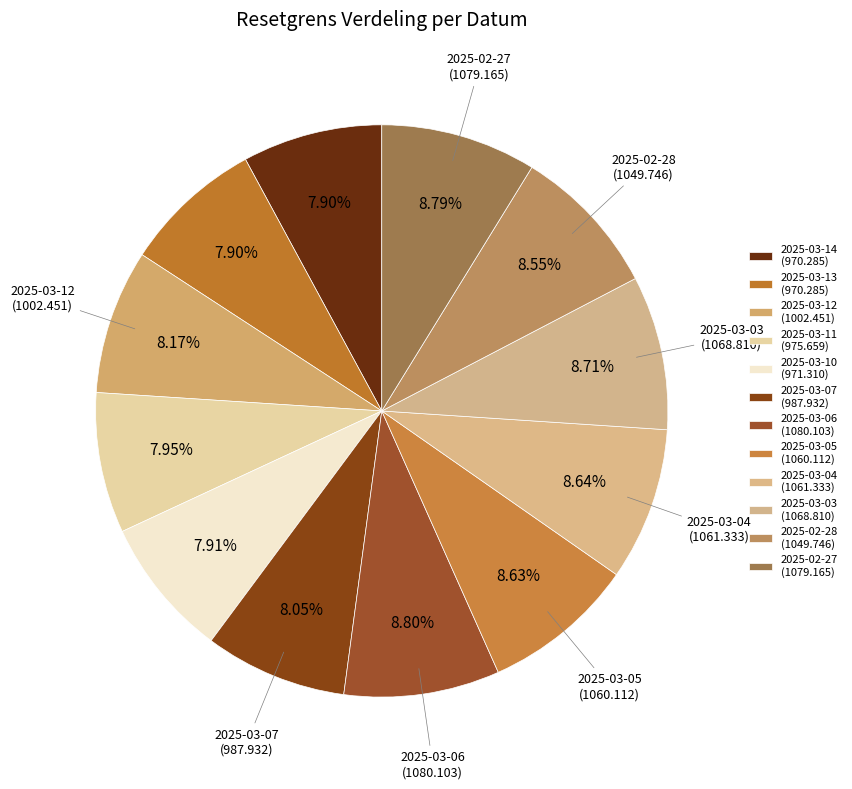

Count the number of slices in the pie.

12